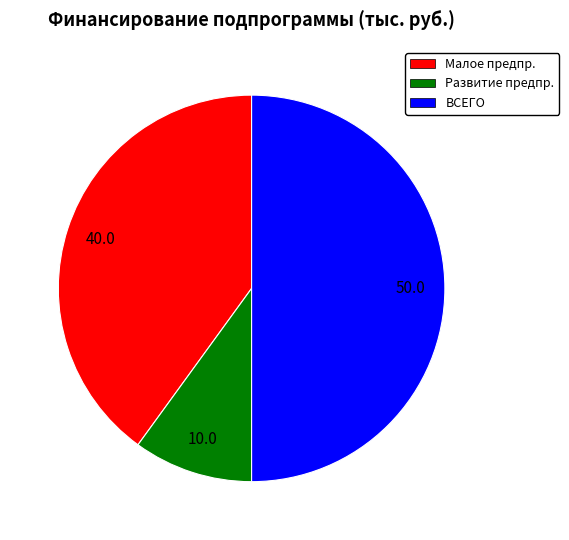

Do Развитие предпр. and ВСЕГО together represent more than half of the pie?

Yes